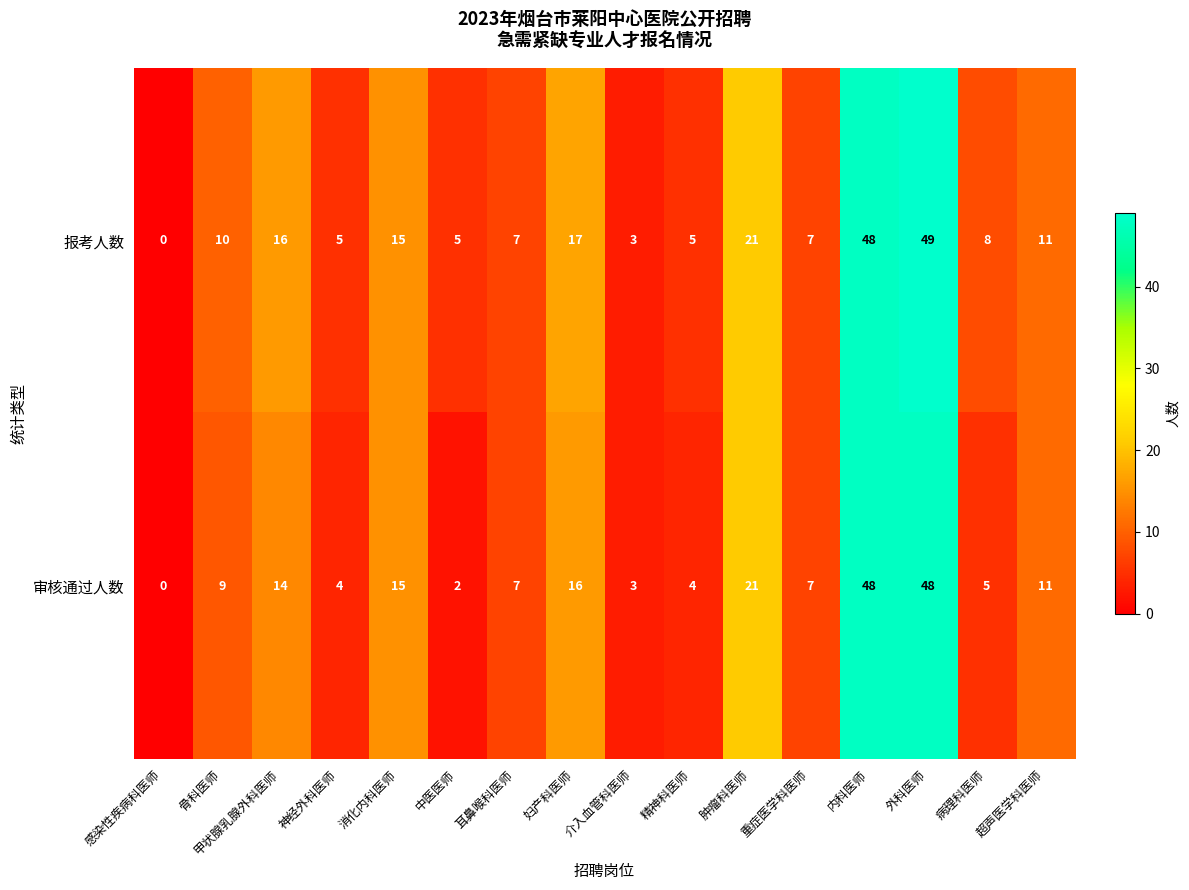

The 审核通过人数 series shows 2 at 中医医师. True or false?

True